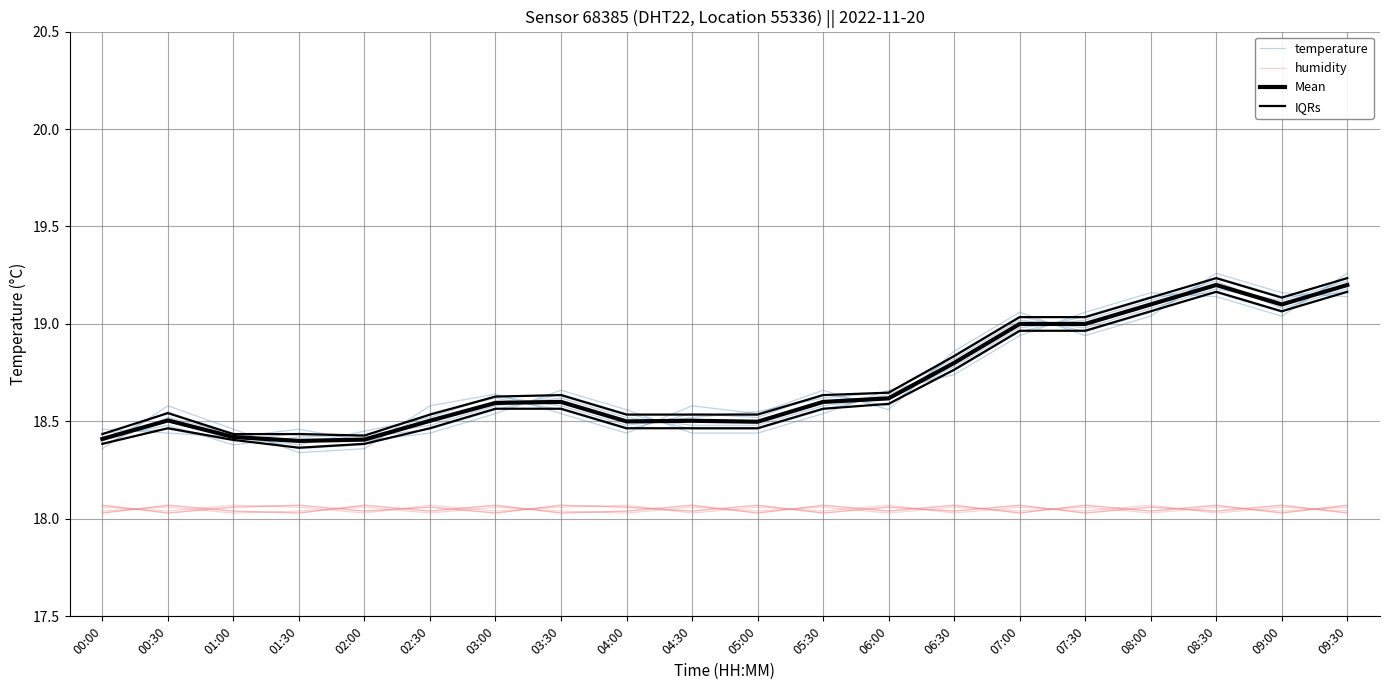

What is the maximum value shown in the chart?

19.2